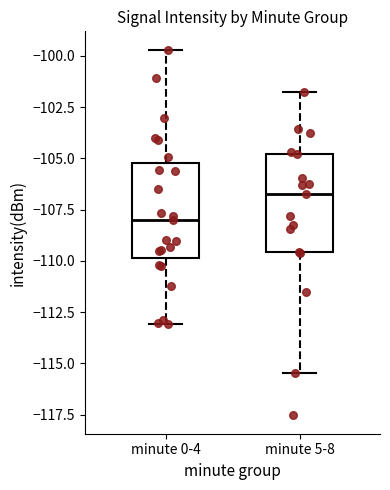

Reading left to right, read every box against the y-axis: the position of its median line, the range the box covers, and the ends of its whiskers. The values are not printed on the chart, so give them approximately, as read against the axis.

minute 0-4: median -108.0, box -110.0 to -105.0, whiskers -113.0 to -99.5
minute 5-8: median -107.0, box -109.5 to -105.0, whiskers -115.5 to -101.5